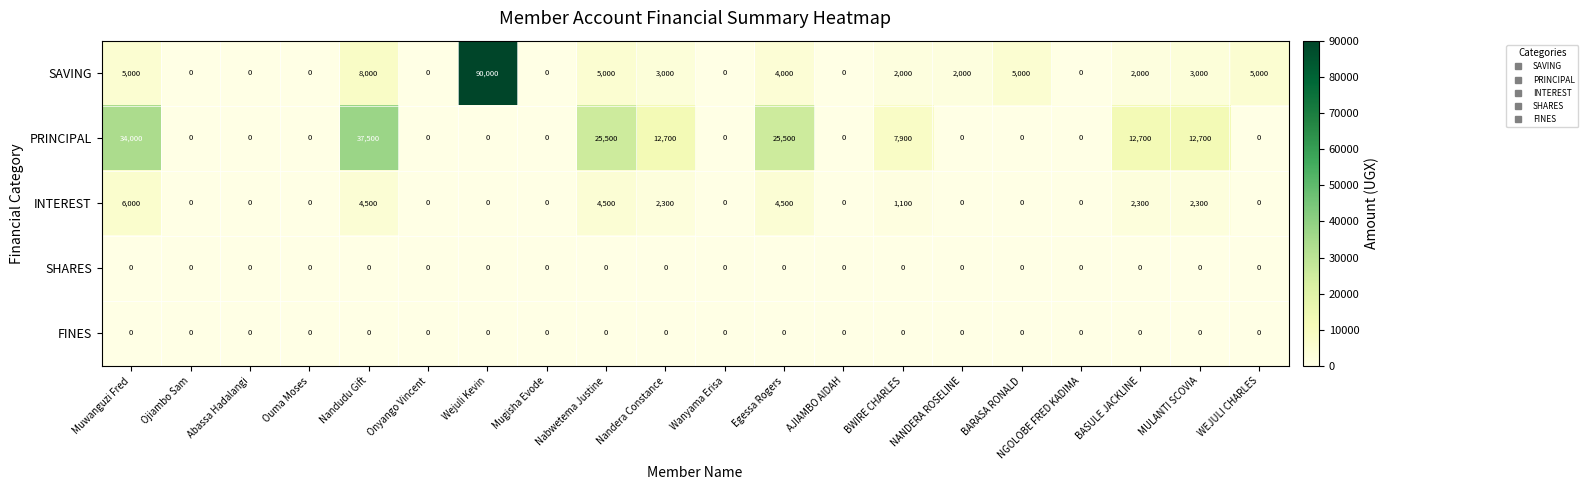

What is the average value of the PRINCIPAL series?

8425